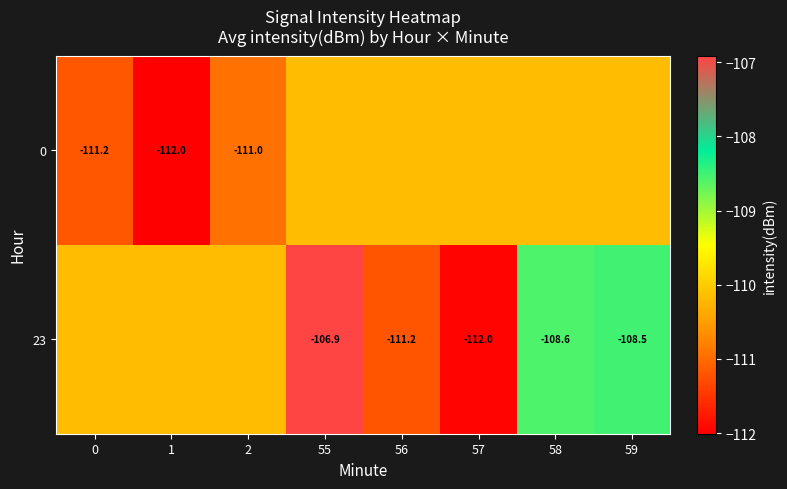

Which series has the largest total across all categories?

23